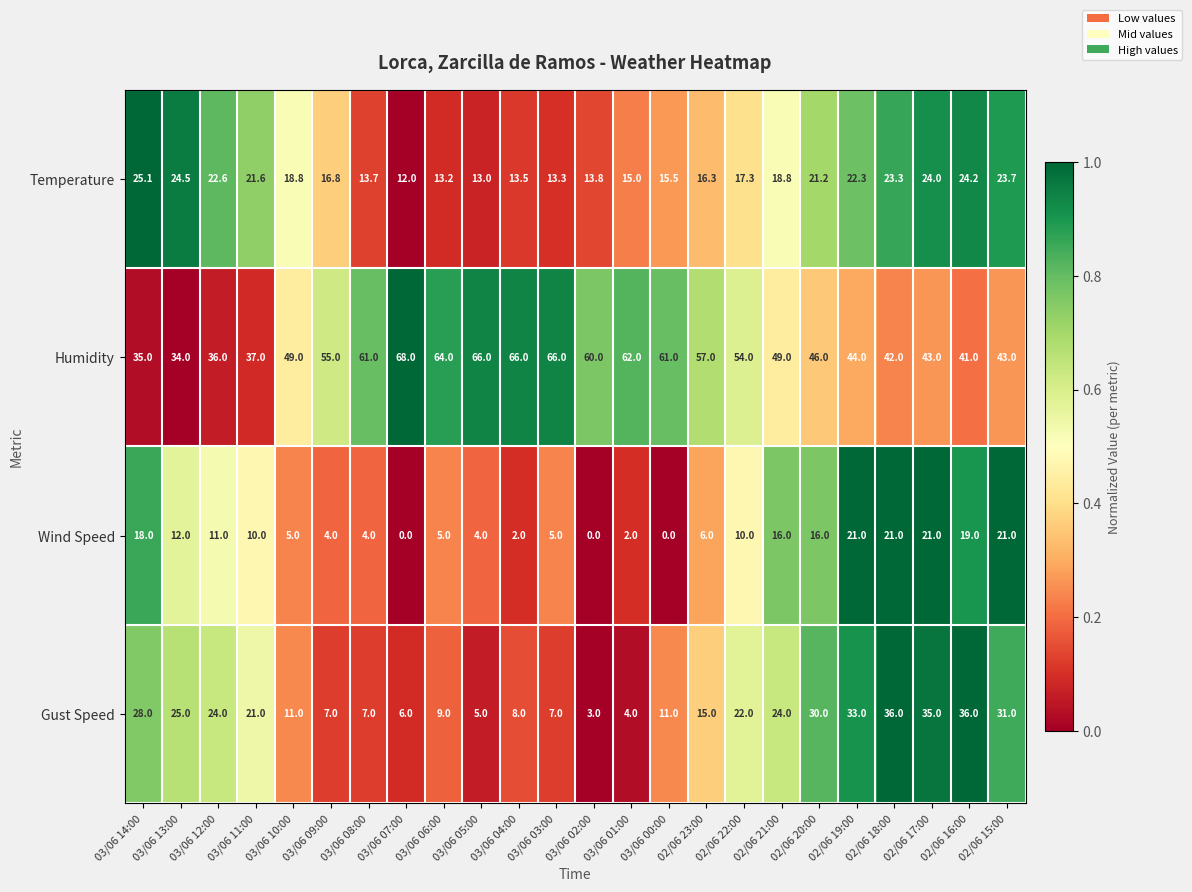

Count the number of categories in the chart.

24